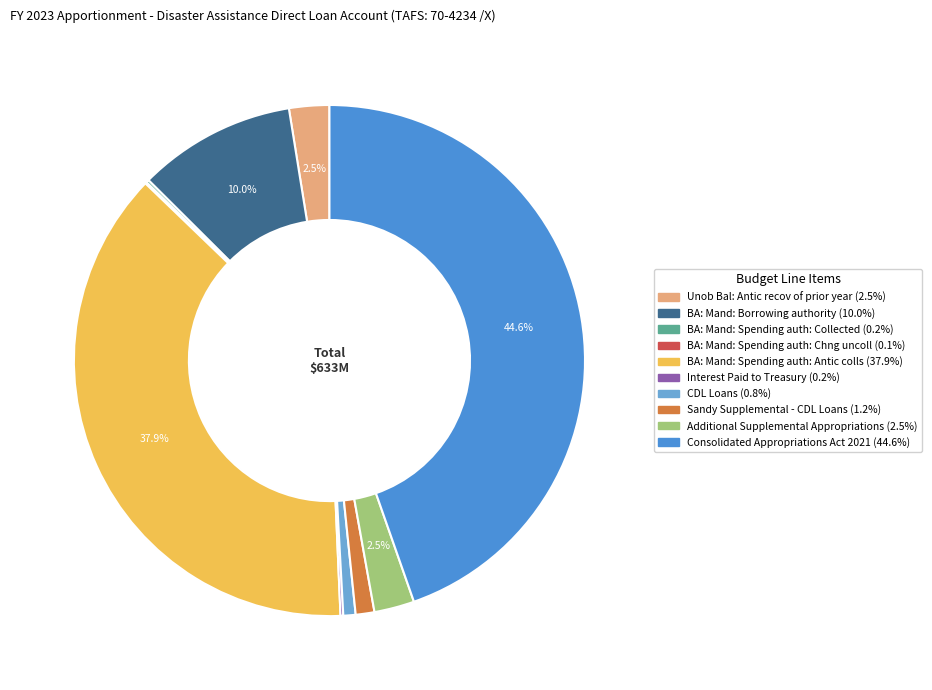

Which category has the biggest portion of the pie?

Consolidated Appropriations Act 2021